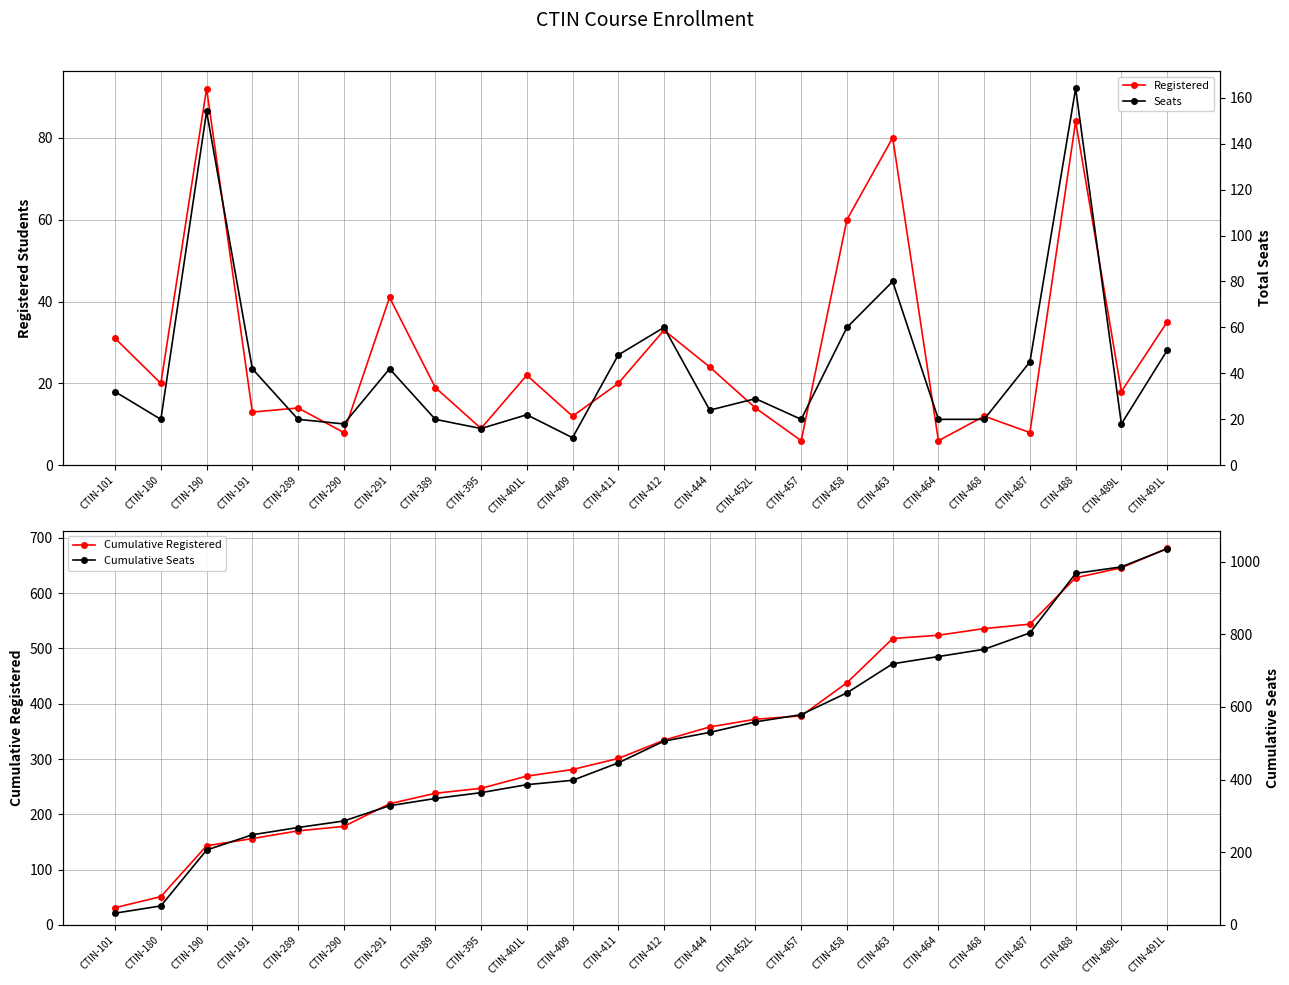

At which category is the sum across all series the highest?

CTIN-488